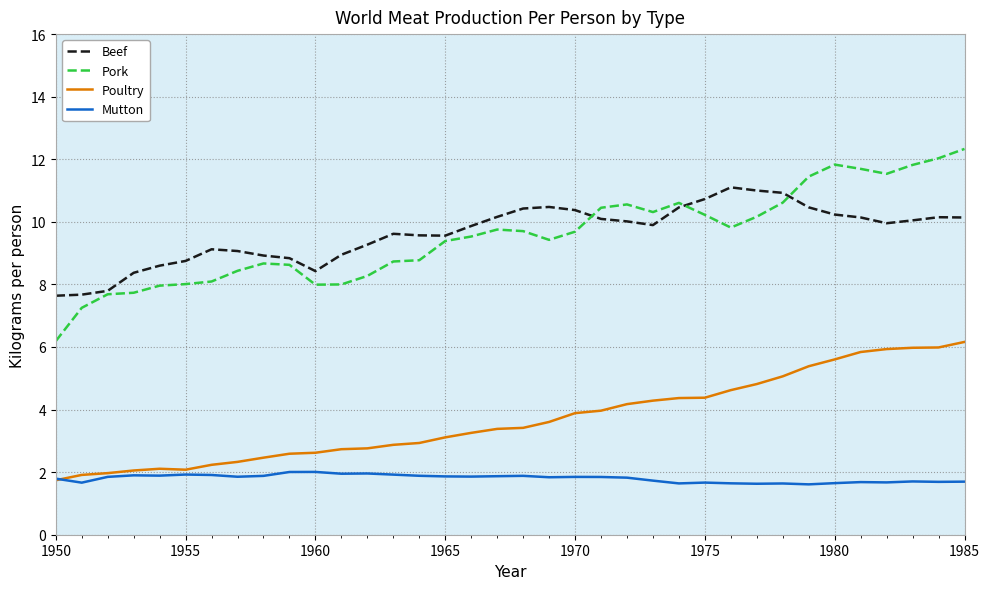

What is the minimum value shown in the chart?

1.6